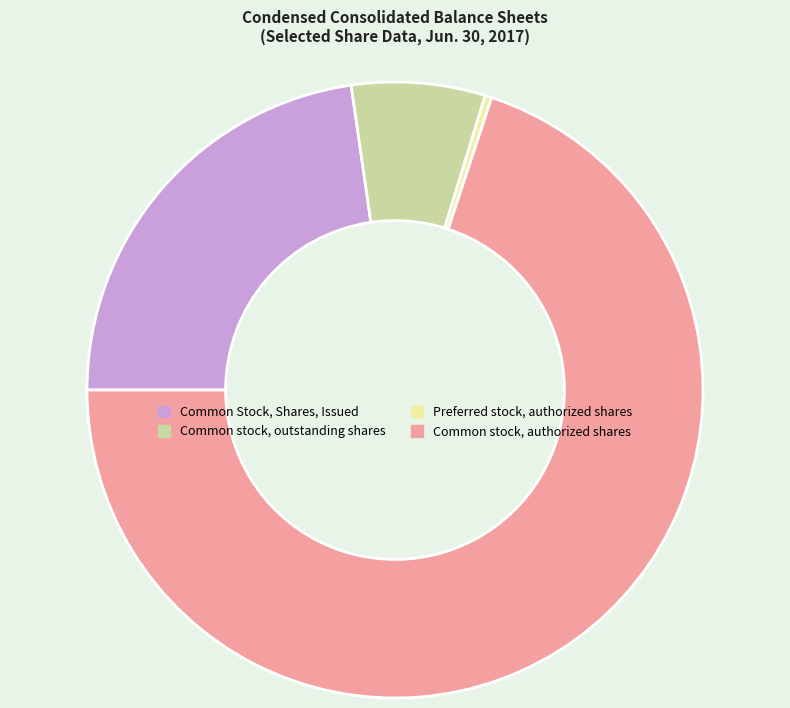

Rank the categories by value from highest to lowest.

Common stock, authorized shares, Common Stock, Shares, Issued, Common stock, outstanding shares, Preferred stock, authorized shares